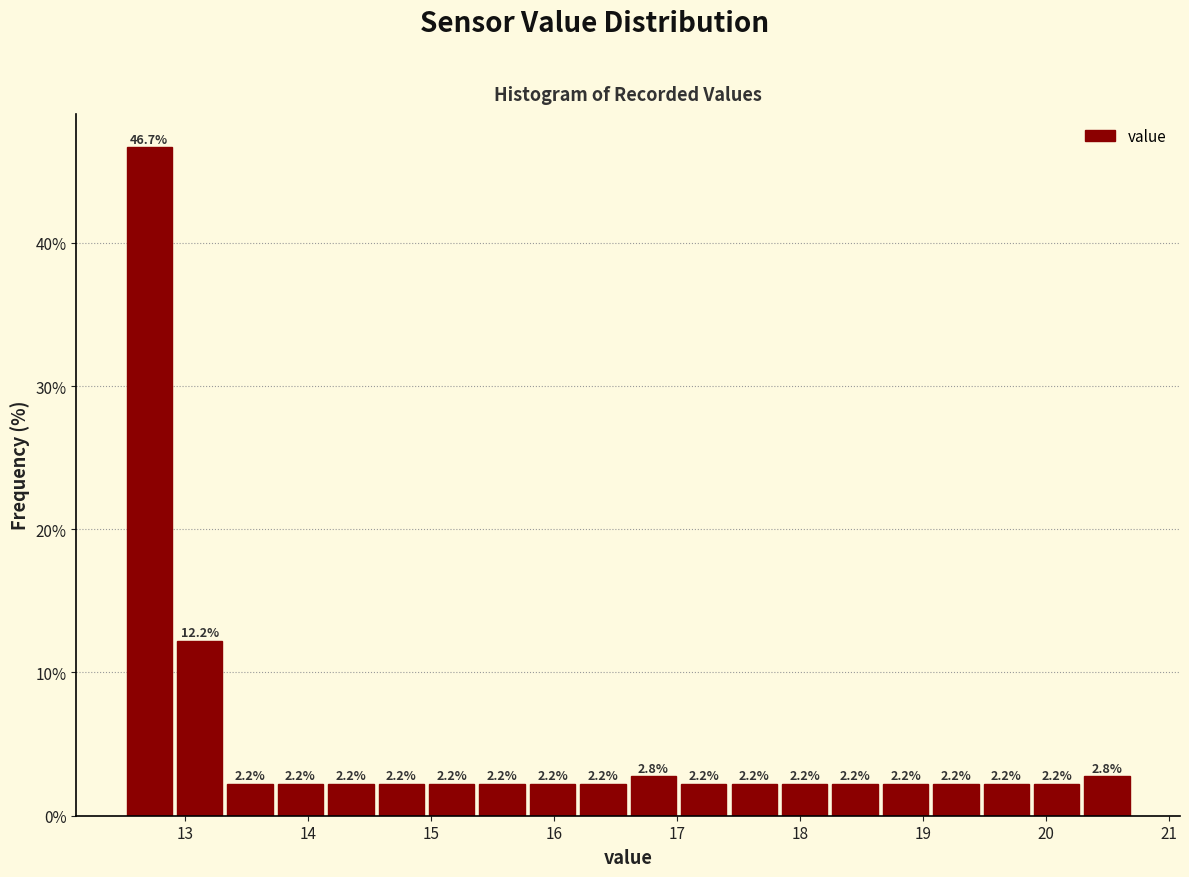

Over which range of the x-axis is the bar tallest?

12.50 to 12.91